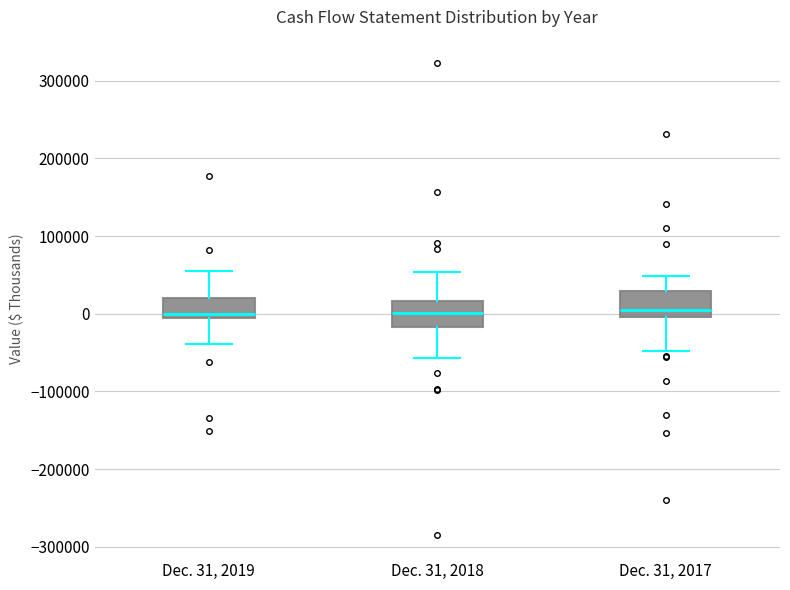

Reading left to right, read every box against the y-axis: the position of its median line, the range the box covers, and the ends of its whiskers. The values are not printed on the chart, so give them approximately, as read against the axis.

Dec. 31, 2019: median 0 (just above the box's lower edge), box 0 to 20000, whiskers -40000 to 60000
Dec. 31, 2018: median 0, box -20000 to 20000, whiskers -60000 to 50000
Dec. 31, 2017: median 10000, box 0 to 30000, whiskers -50000 to 50000